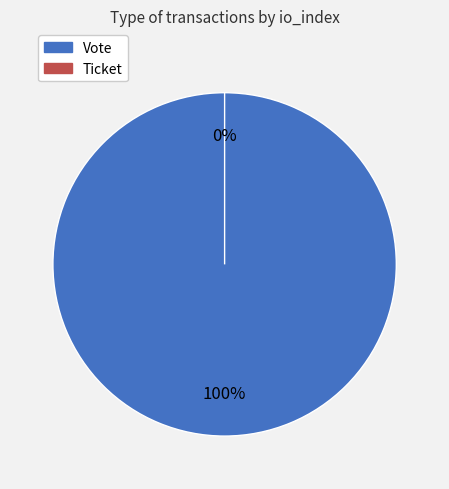

Which category accounts for the majority?

Vote